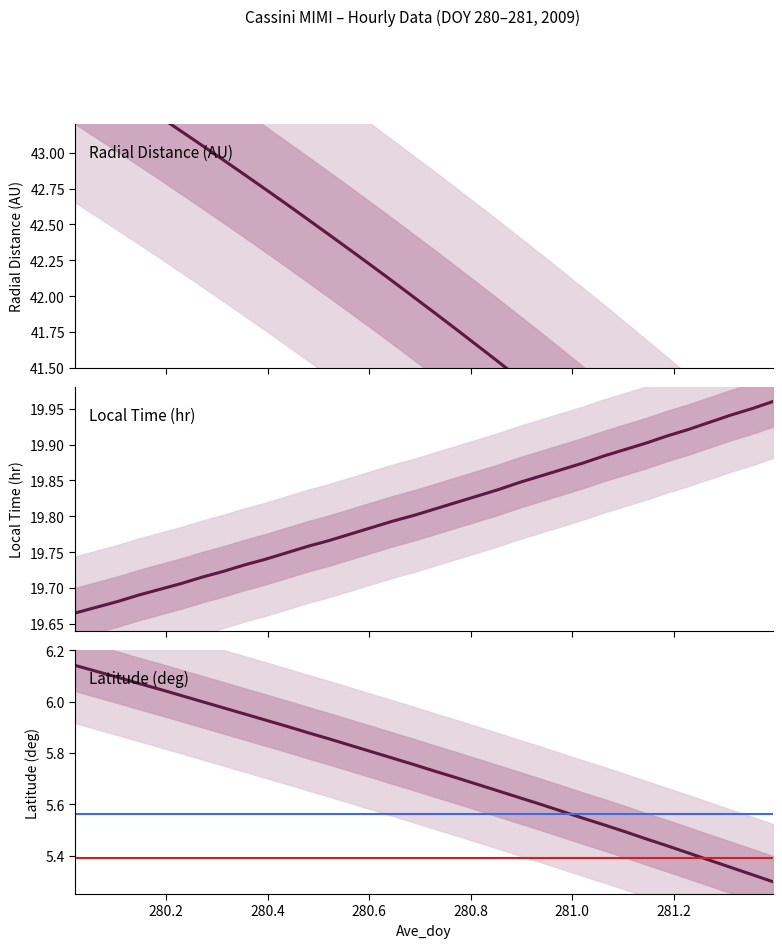

What position from the right is 280.5625?

21